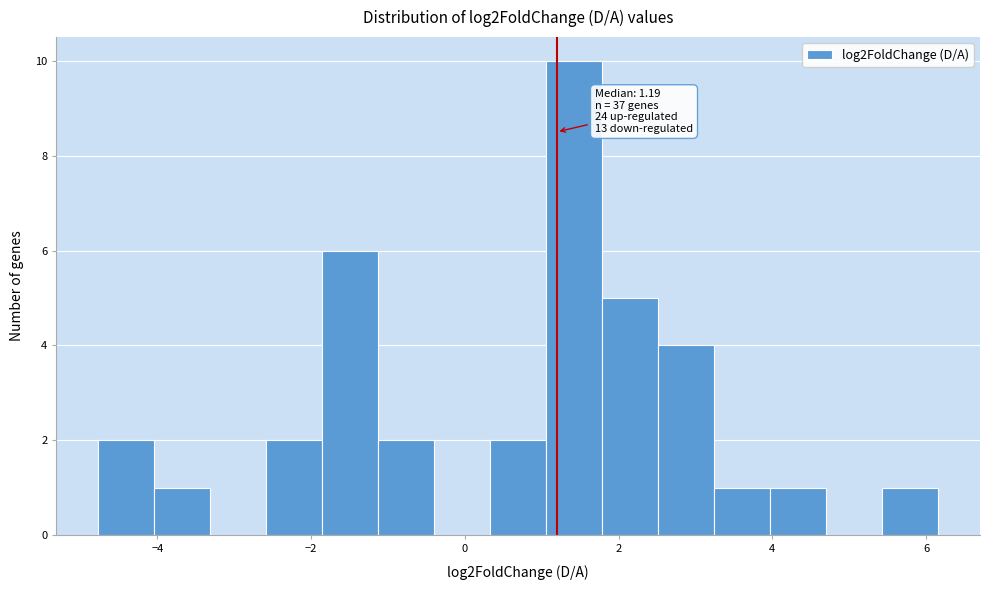

Around what value on the x-axis is the tallest bar? Give the approximate position of its centre, as read against the axis.

1.4